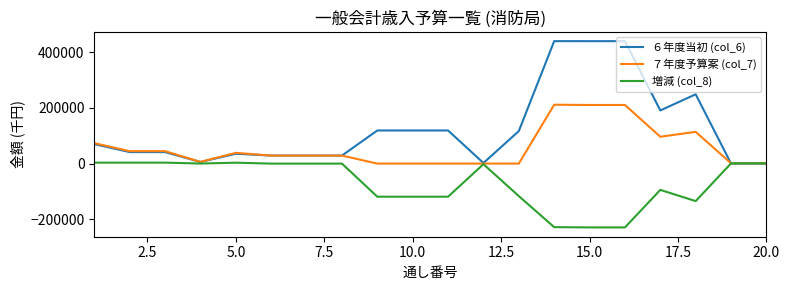

What is the difference between the maximum and minimum values in the ７年度予算案 (col_7) series?

211590